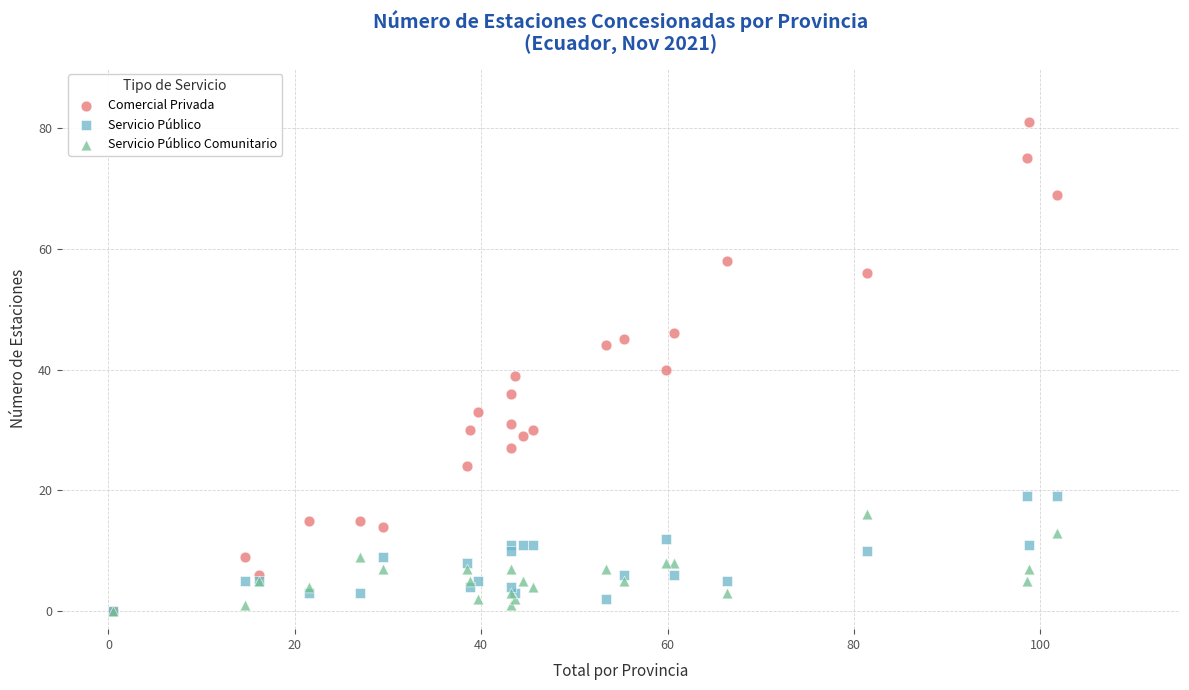

Which series has the largest Y range (max minus min)?

Comercial Privada